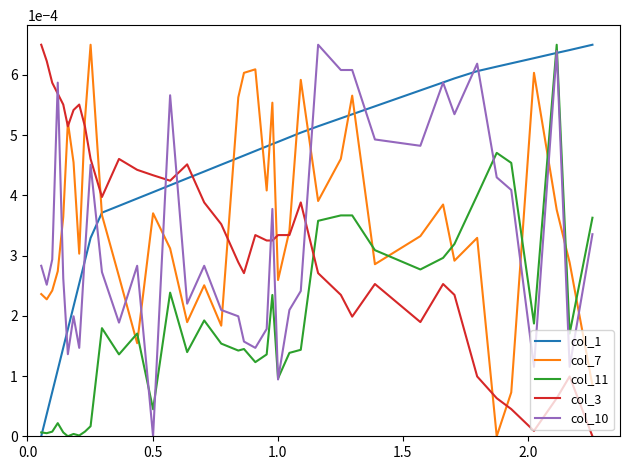

True or false: col_7 and col_3 cross at least once.

True